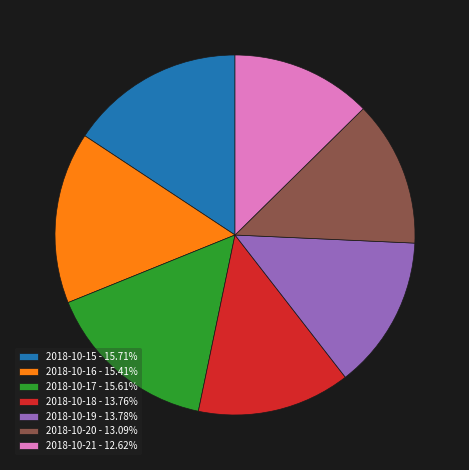

What is the ratio of the value at 2018-10-15 - 15.71% to the value at 2018-10-17 - 15.61%?

1.0